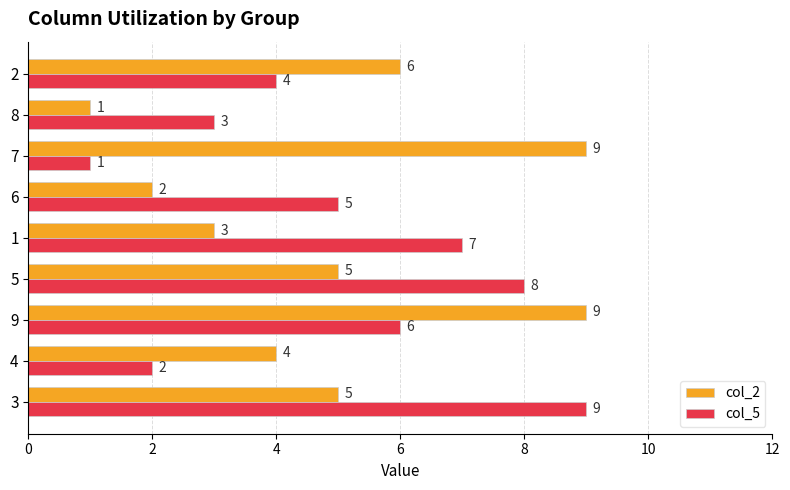

What is the average value of the col_2 series?

5